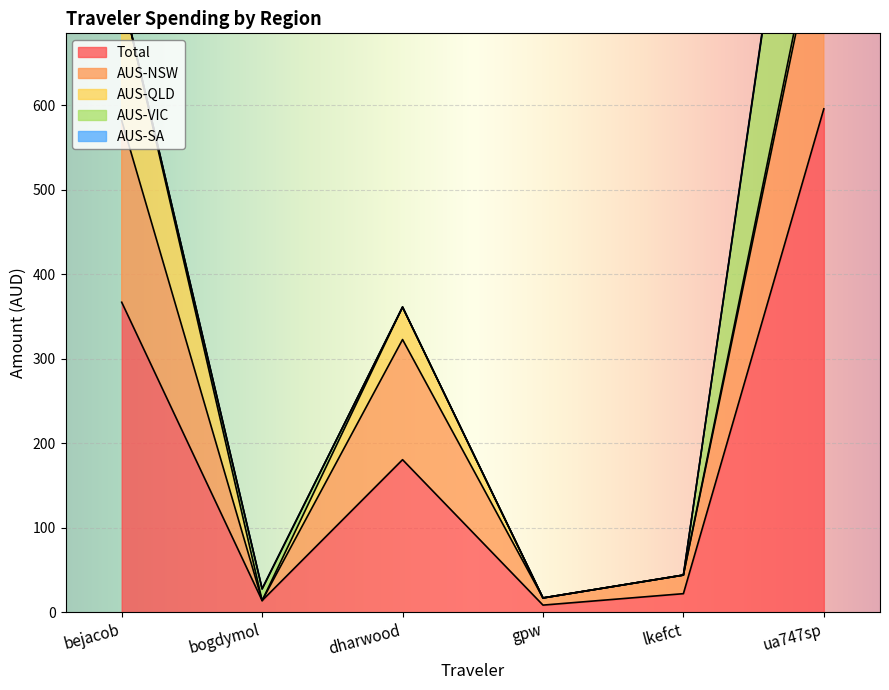

Which series has the largest total across all categories?

Total